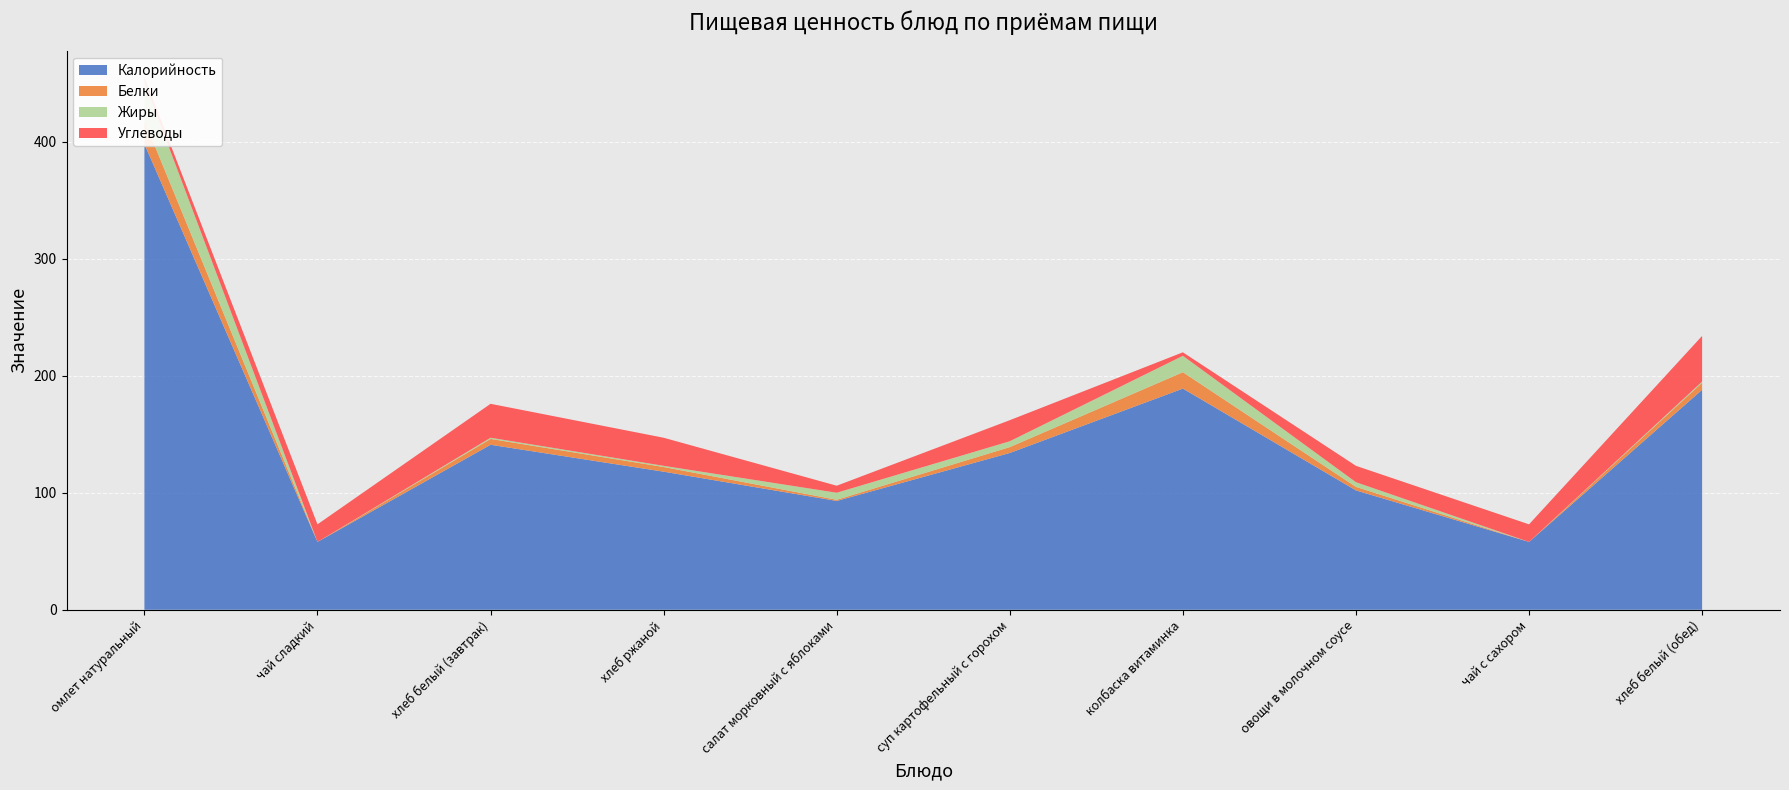

Reading left to right, transcribe all the data shown in this chart.

Калорийность: омлет натуральный=398	чай сладкий=58	хлеб белый (завтрак)=141	хлеб ржаной=118	салат морковный с яблоками=93	суп картофельный с горохом=134	колбаска витаминка=189	овощи в молочном соусе=102	чай с сахором=58	хлеб белый (обед)=188
Белки: омлет натуральный=20	чай сладкий=0	хлеб белый (завтрак)=5	хлеб ржаной=4	салат морковный с яблоками=1	суп картофельный с горохом=5	колбаска витаминка=14	овощи в молочном соусе=3	чай с сахором=0	хлеб белый (обед)=6
Жиры: омлет натуральный=33	чай сладкий=0	хлеб белый (завтрак)=1	хлеб ржаной=1	салат морковный с яблоками=6	суп картофельный с горохом=5	колбаска витаминка=14	овощи в молочном соусе=4	чай с сахором=0	хлеб белый (обед)=1
Углеводы: омлет натуральный=4	чай сладкий=15	хлеб белый (завтрак)=29	хлеб ржаной=24	салат морковный с яблоками=6	суп картофельный с горохом=18	колбаска витаминка=3	овощи в молочном соусе=14	чай с сахором=15	хлеб белый (обед)=39